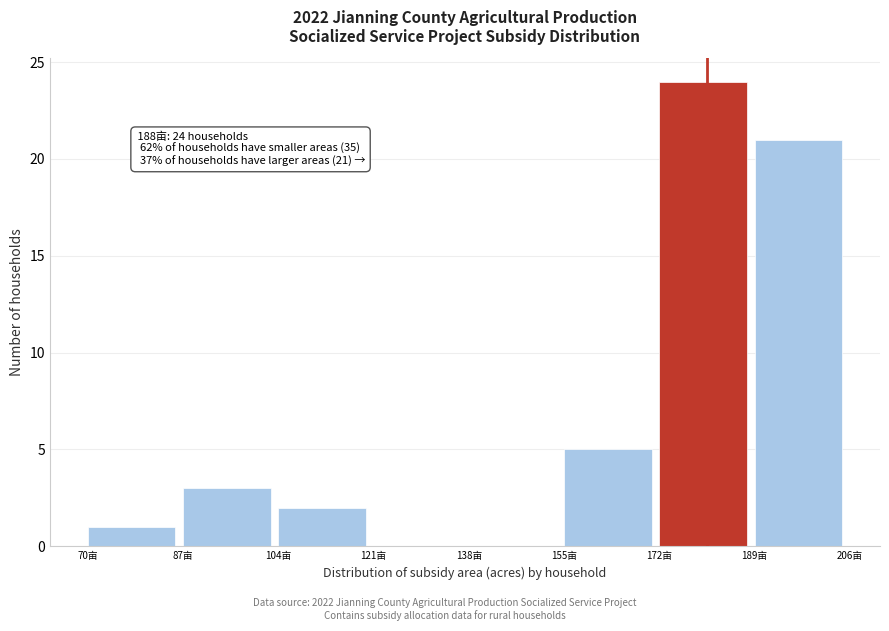

Which range on the x-axis has the tallest bar?

172 to 189